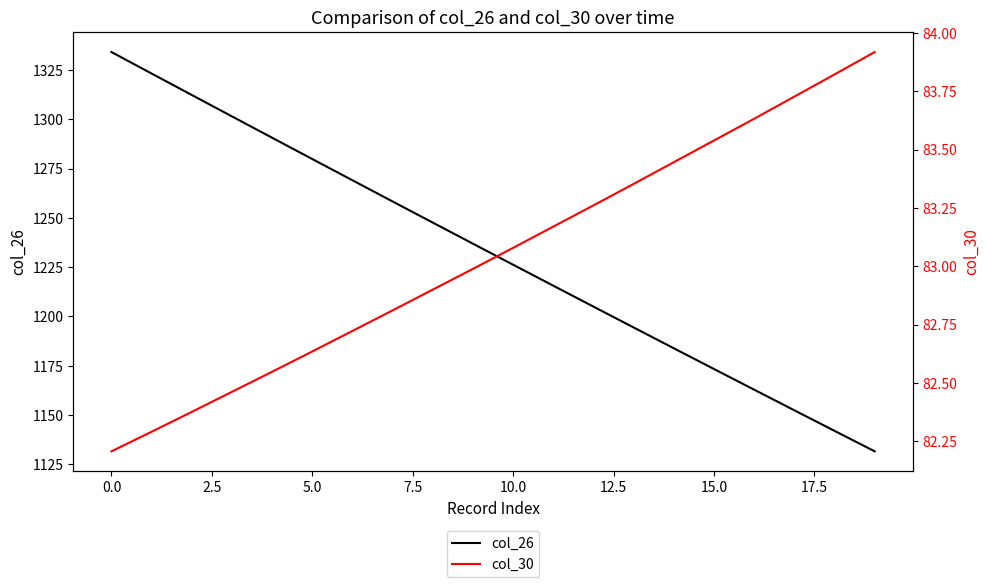

What is the difference between the highest and lowest values at 0.0?

1251.9